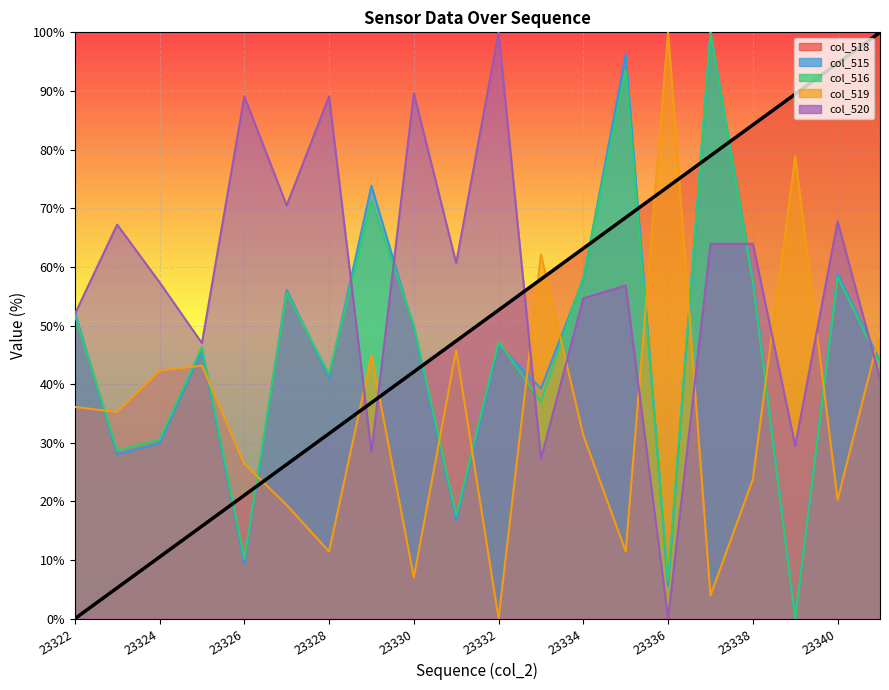

What is the spread (max minus min) of values at 23322?

52.3